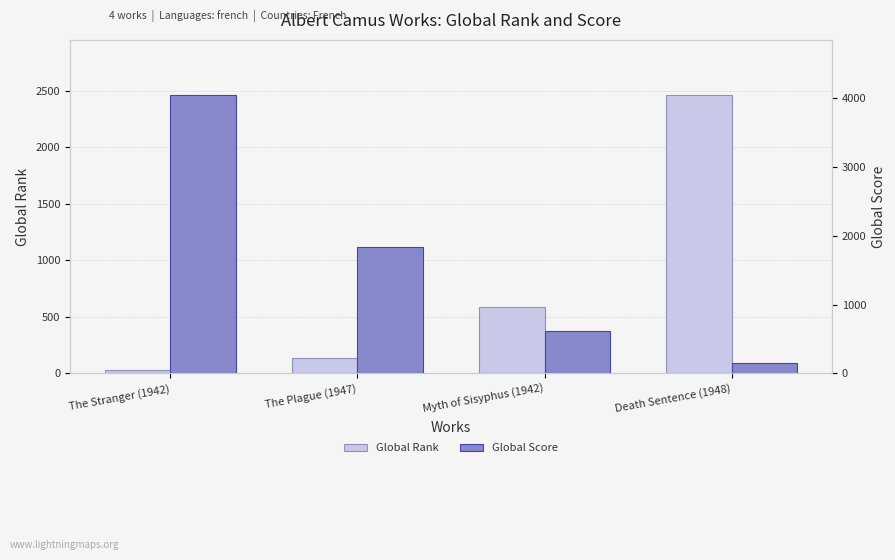

Are the bars grouped side by side (vs. stacked)?

Yes